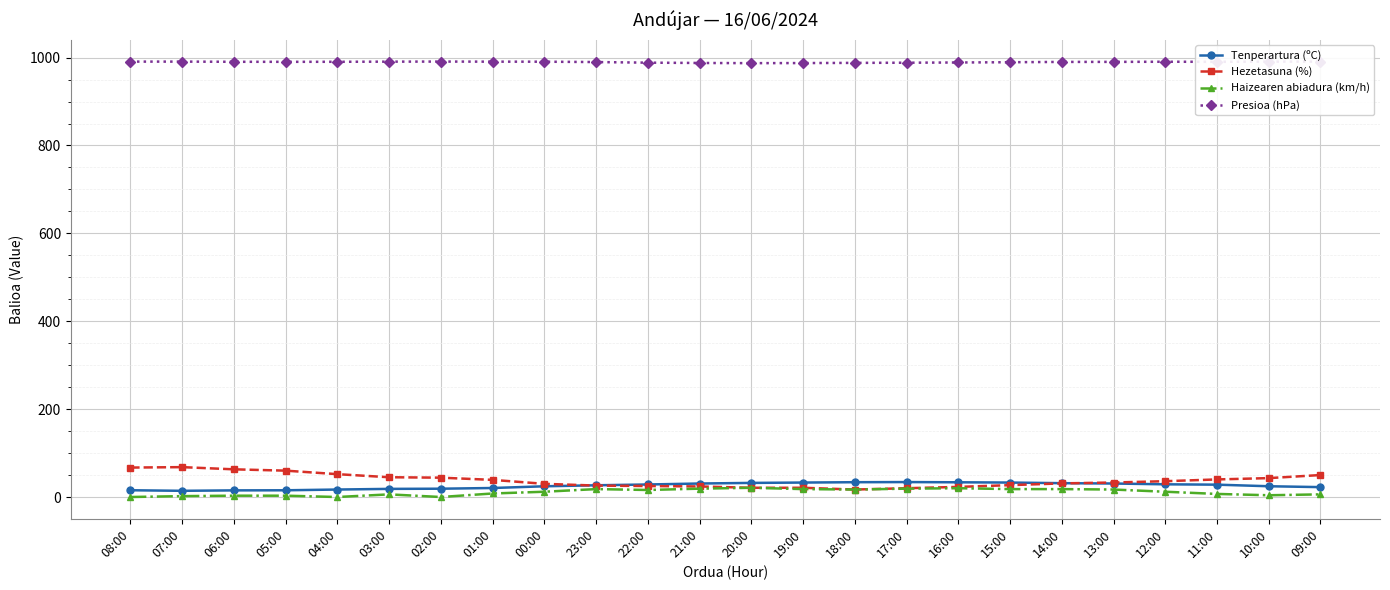

Rank the series by their maximum value, from highest to lowest.

Presioa (hPa), Hezetasuna (%), Tenperartura (ºC), Haizearen abiadura (km/h)